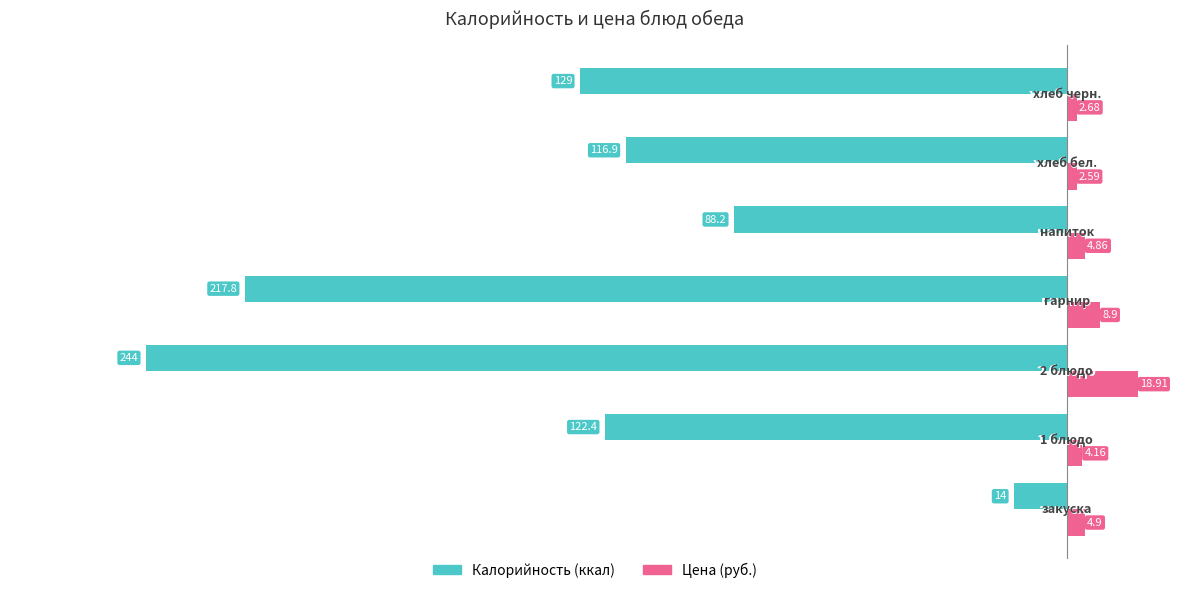

How many data points does each series have?

7